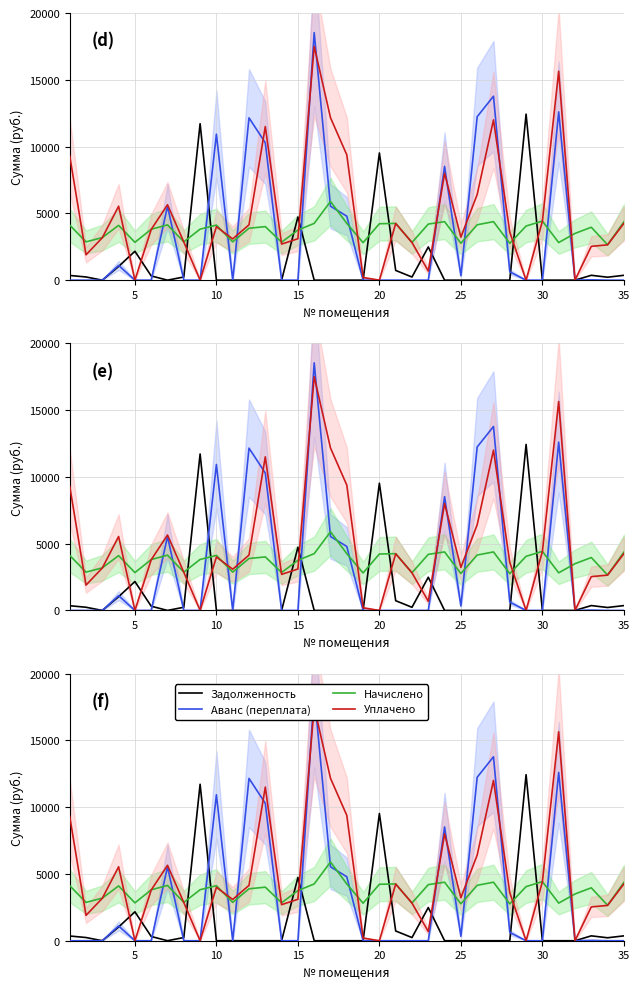

What is the value of the Начислено point at the 27th from the left?

4380.5